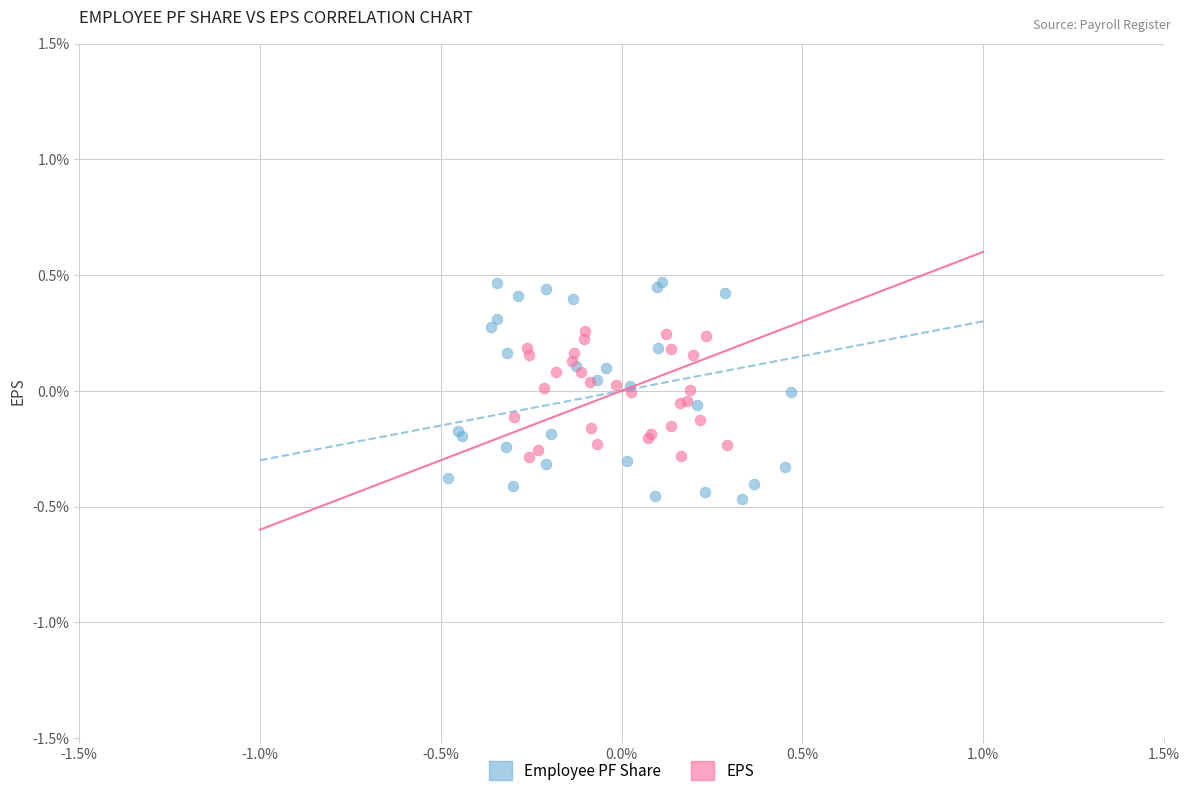

Which series contains the highest Y value?

Employee PF Share